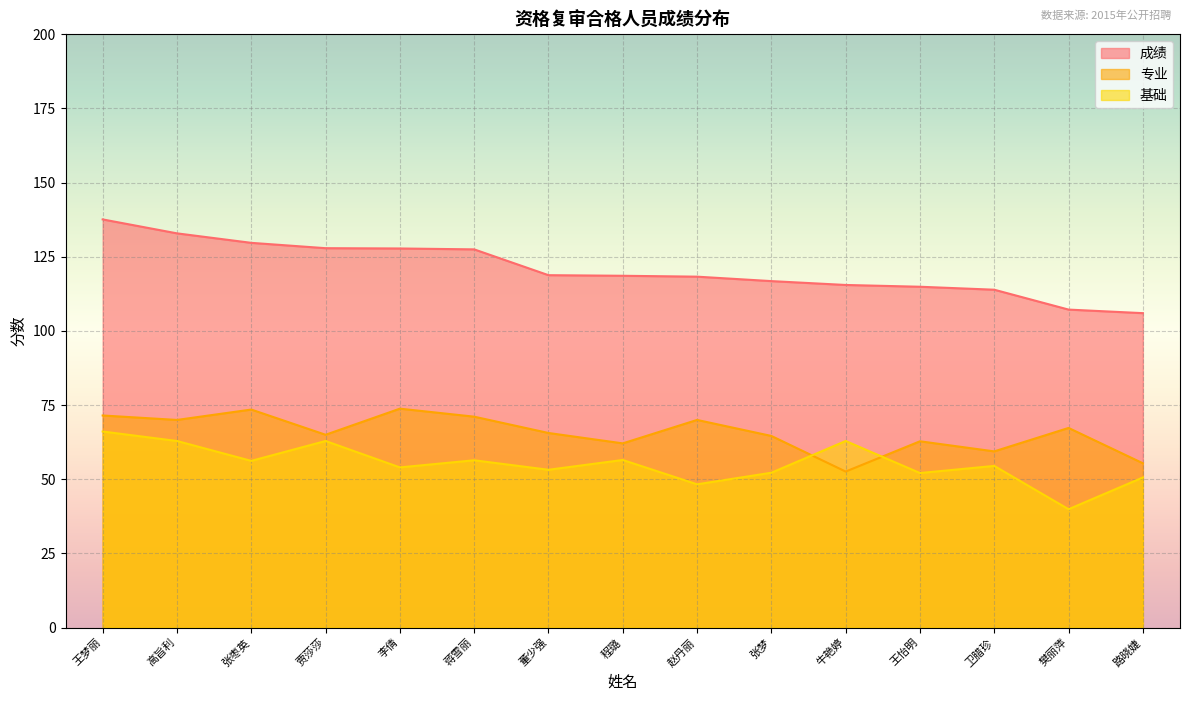

What is the minimum value shown in the chart?

39.9